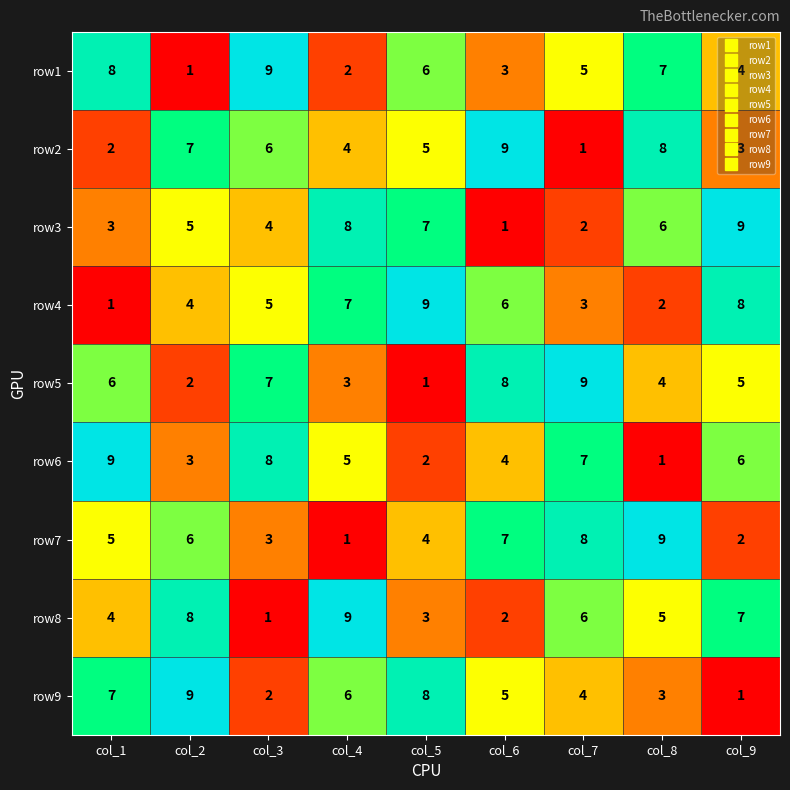

Is it true that row9 equals 6 at col_7?

False